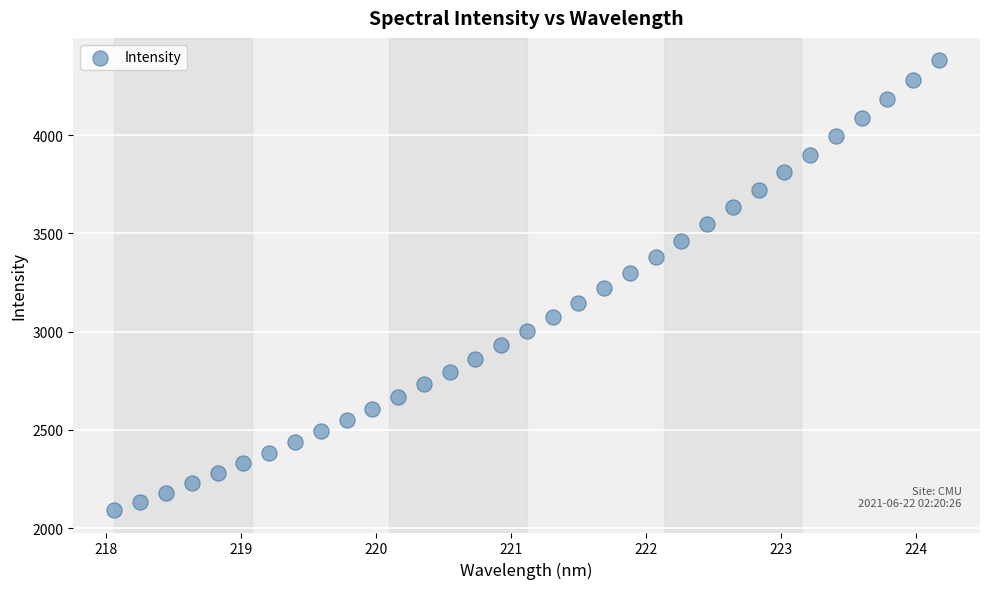

What is the range of Y values (max minus min)?

2289.6